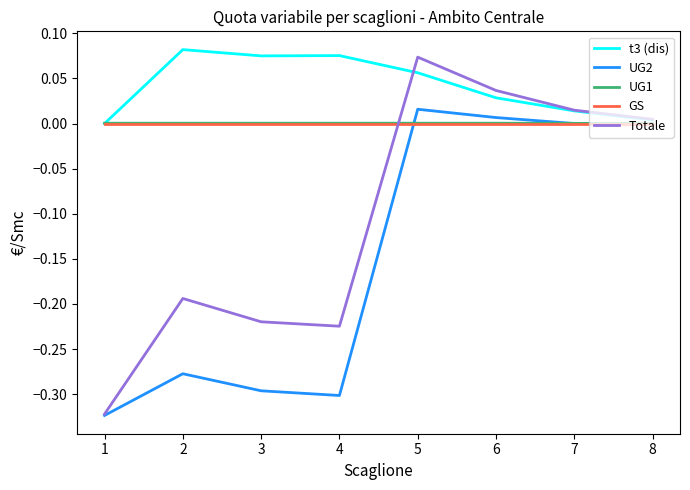

Does the chart have visible grid lines?

No